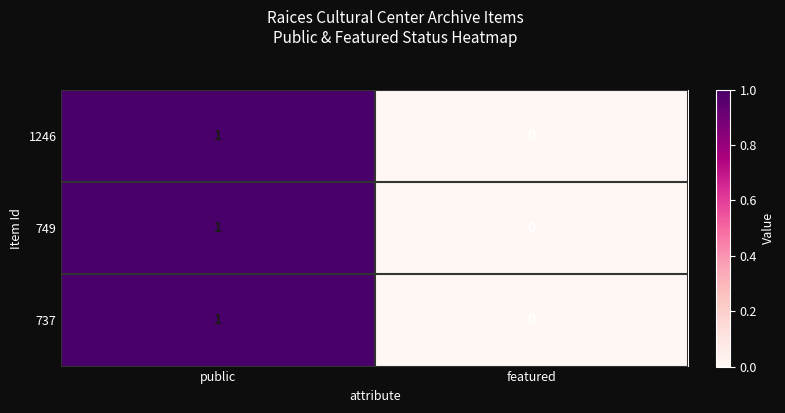

Where is 737 nearest to the value 0?

featured